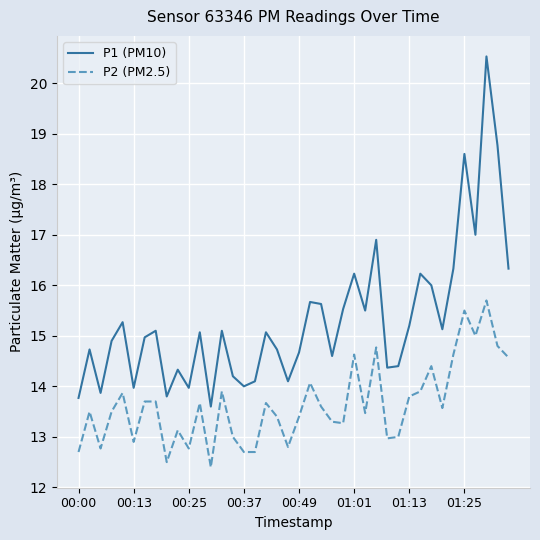

What are all the series names shown in the legend?

P1 (PM10), P2 (PM2.5)